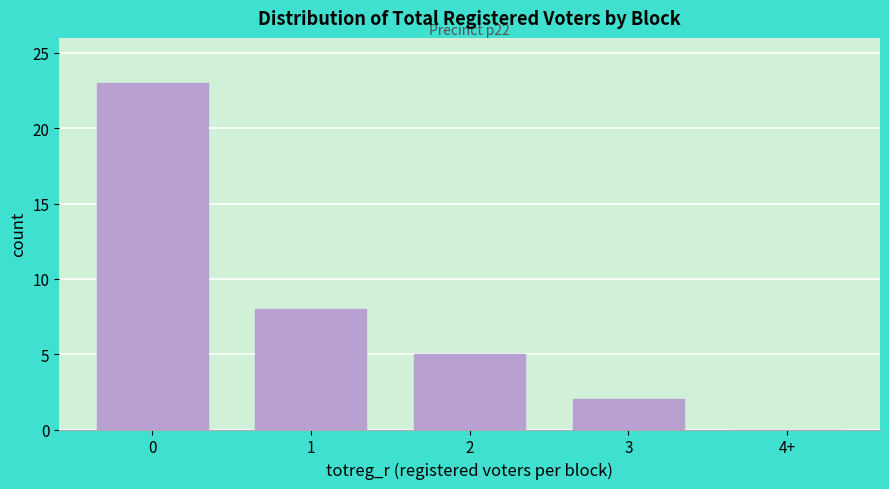

Reading left to right, list all the values displayed in this chart.

0=23	1=8	2=5	3=2	4+=0